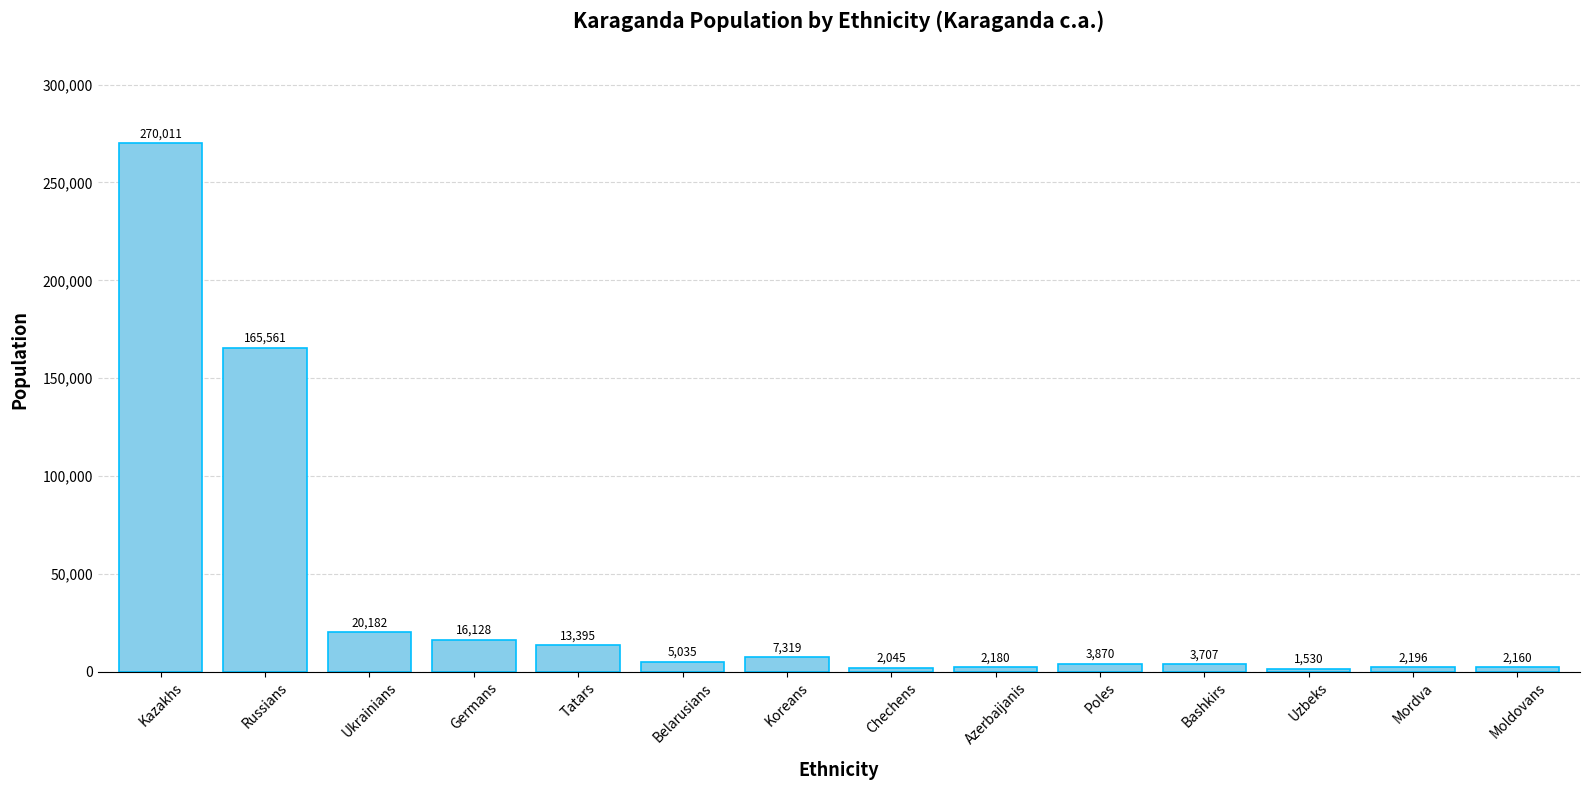

What is the difference between the values at Koreans and Bashkirs?

3612